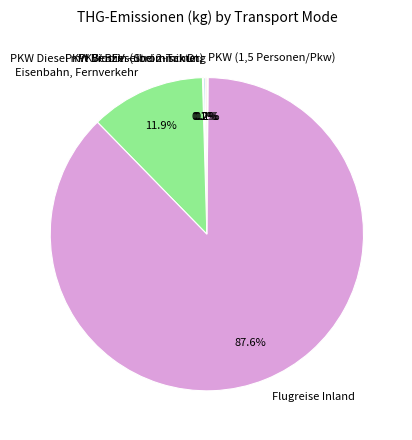

Which category has the biggest portion of the pie?

Flugreise Inland